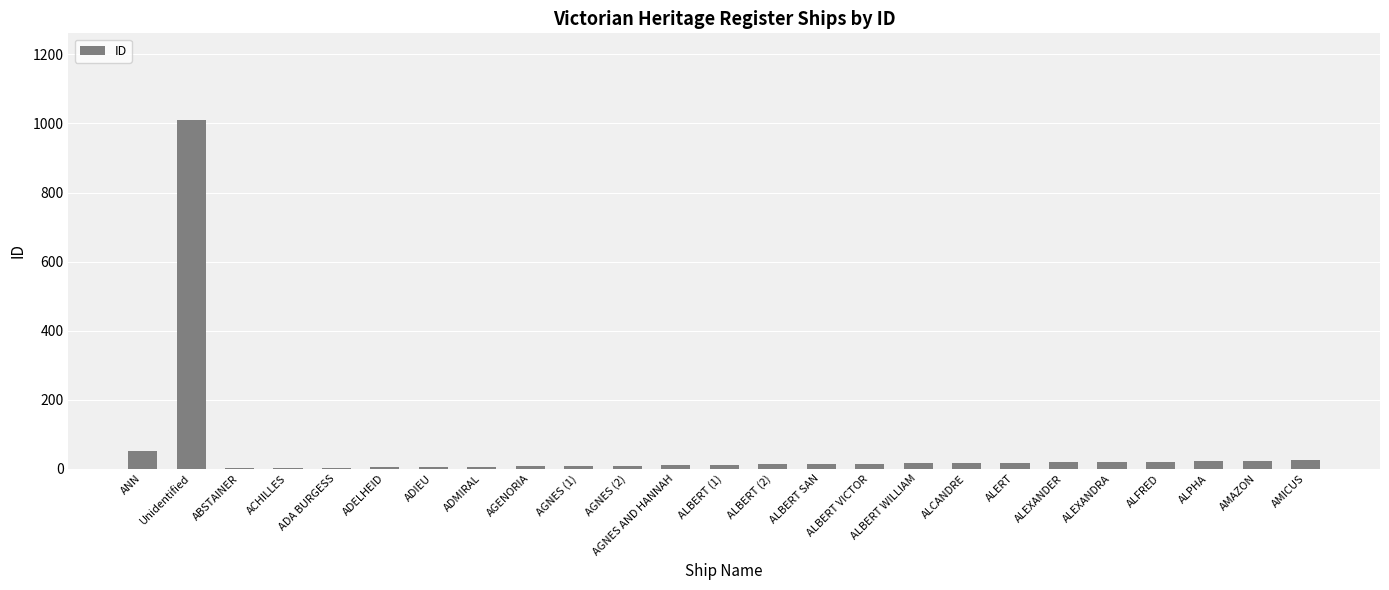

What is the greatest value displayed?

1009